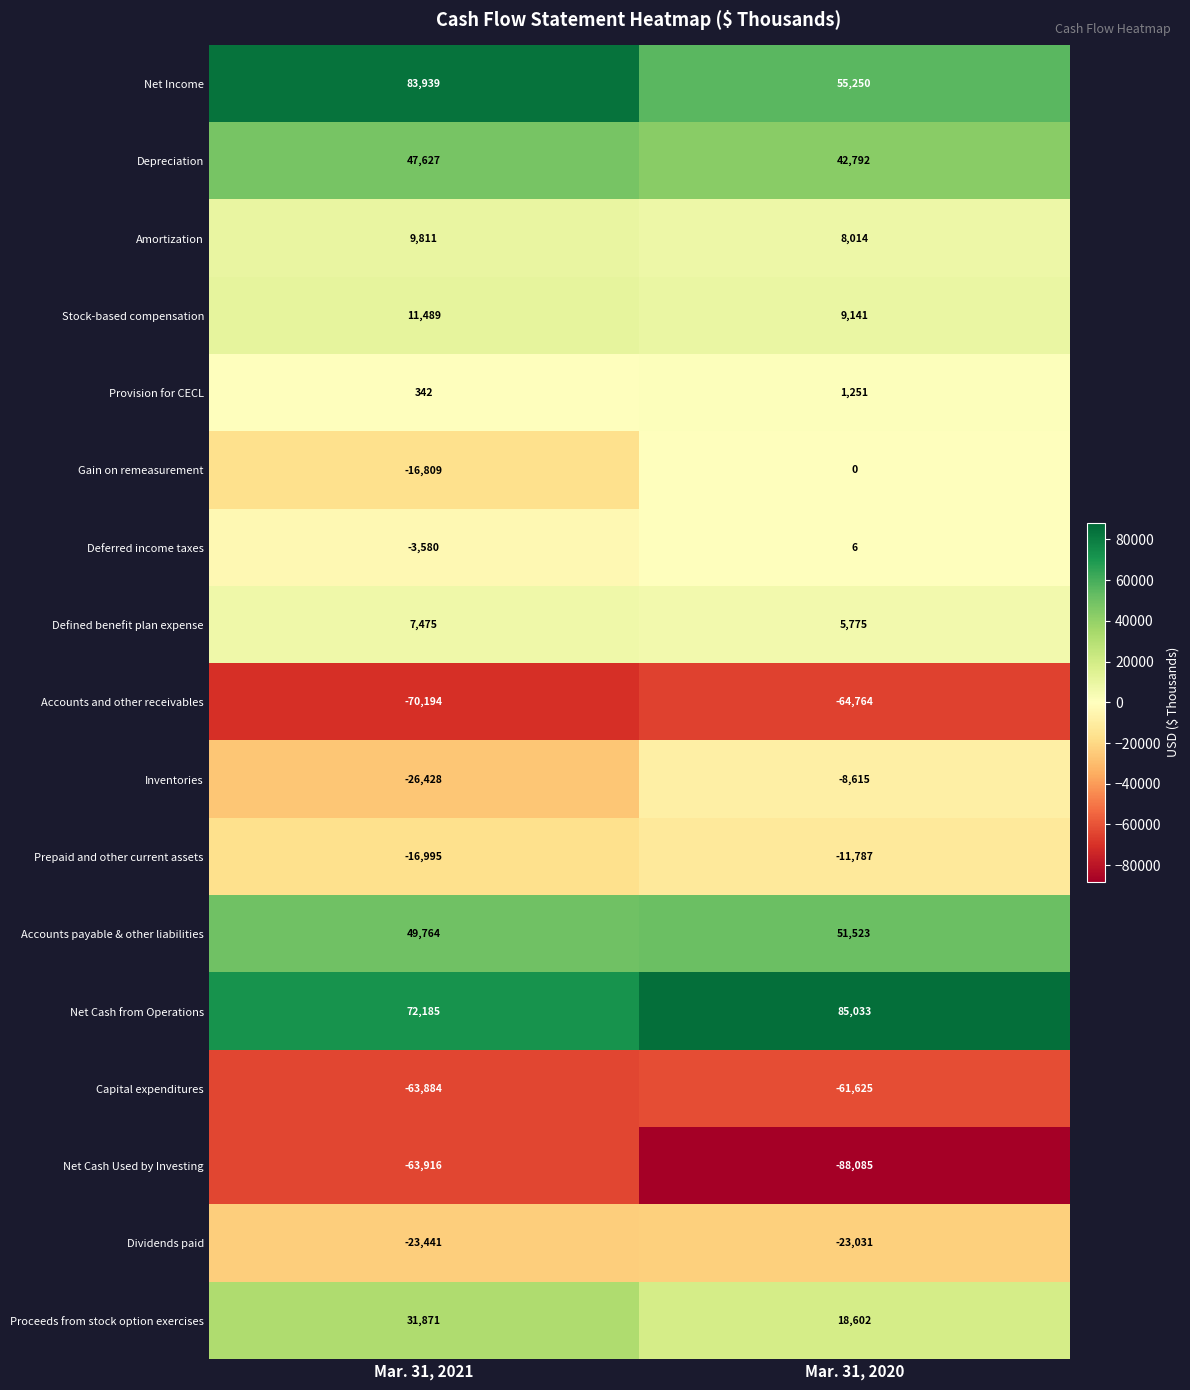

The Net Income series shows 33616 at Mar. 31, 2021. True or false?

False